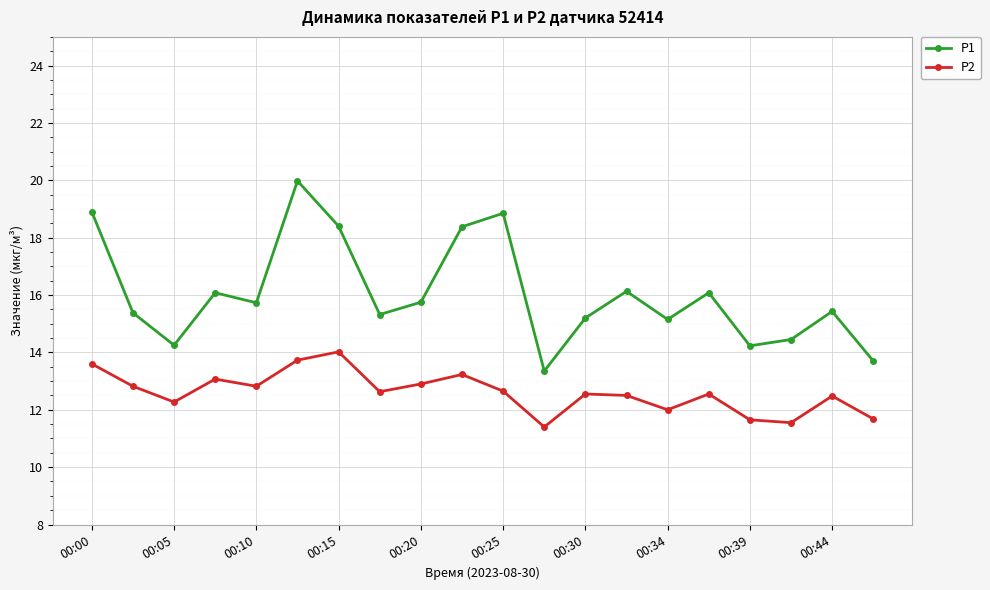

Count the number of categories in the chart.

20